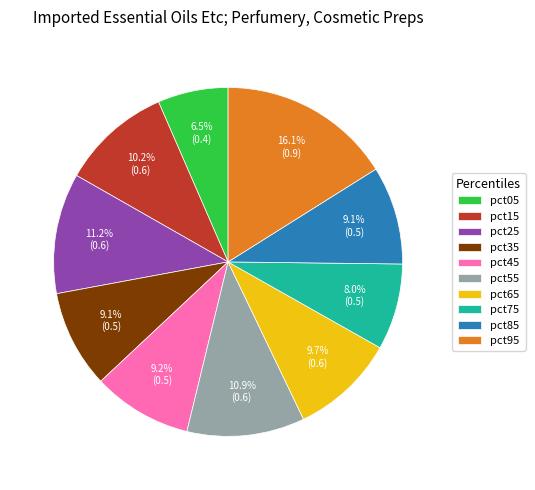

Does pct05 account for over 50% of the chart?

No